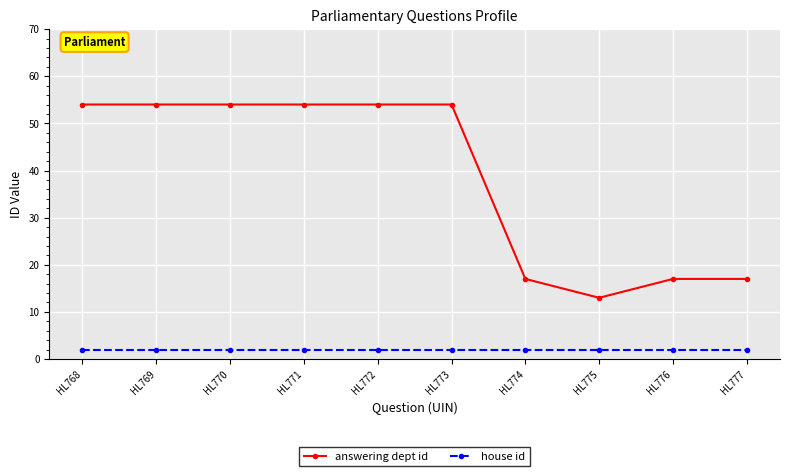

What are all the series names shown in the legend?

answering dept id, house id